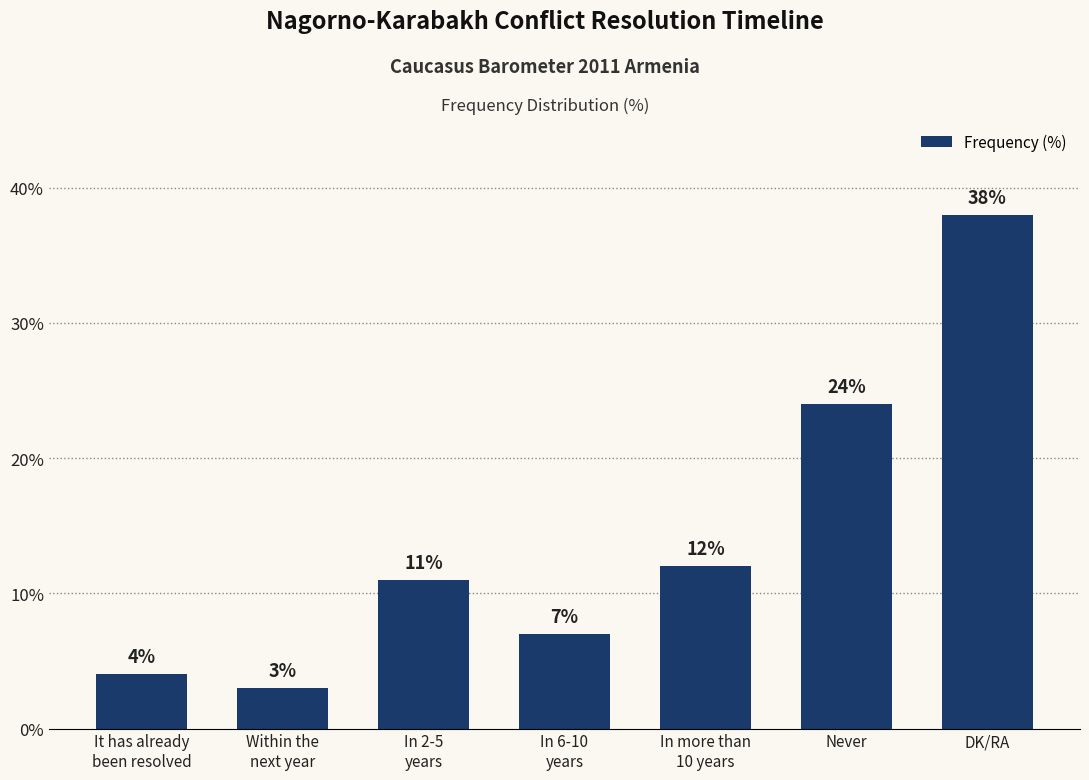

Rank the categories by value from lowest to highest.

Within the
next year, It has already
been resolved, In 6-10
years, In 2-5
years, In more than
10 years, Never, DK/RA